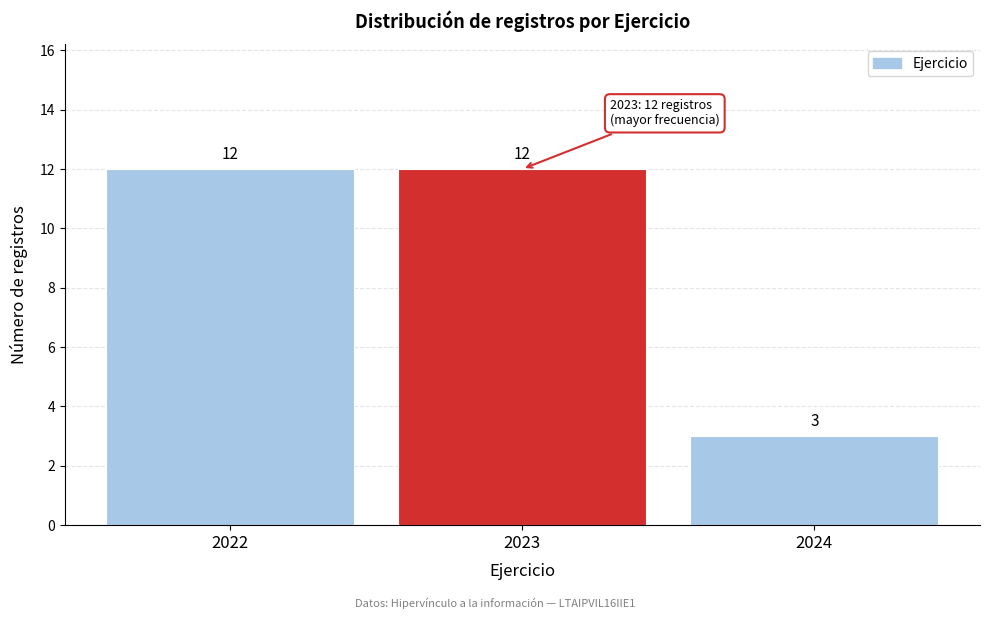

Reading right to left, what are all the values shown in this chart?

3	12	12